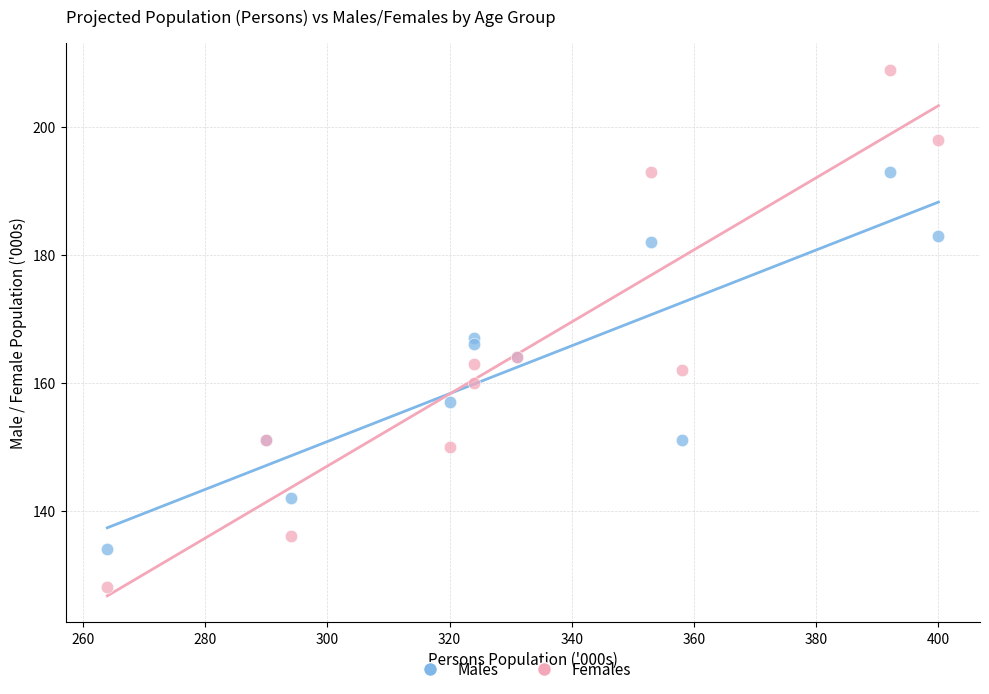

What is the X range (max minus min) for the scatter plot?

136